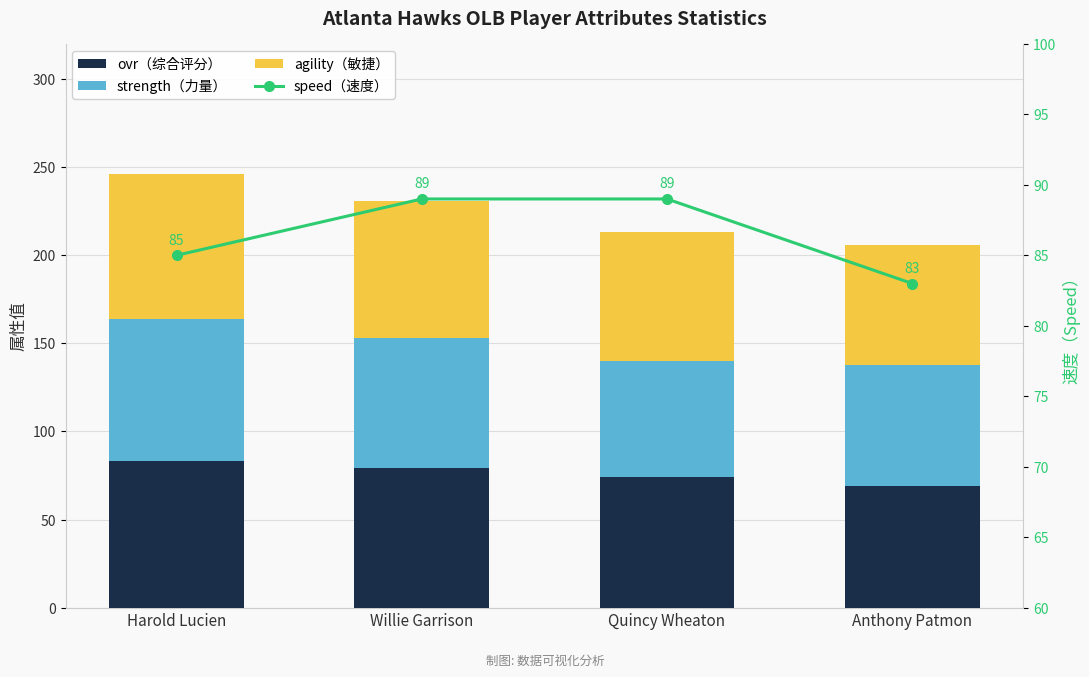

Rank the series at Quincy Wheaton from highest to lowest value.

speed（速度）, ovr（综合评分）, agility（敏捷）, strength（力量）